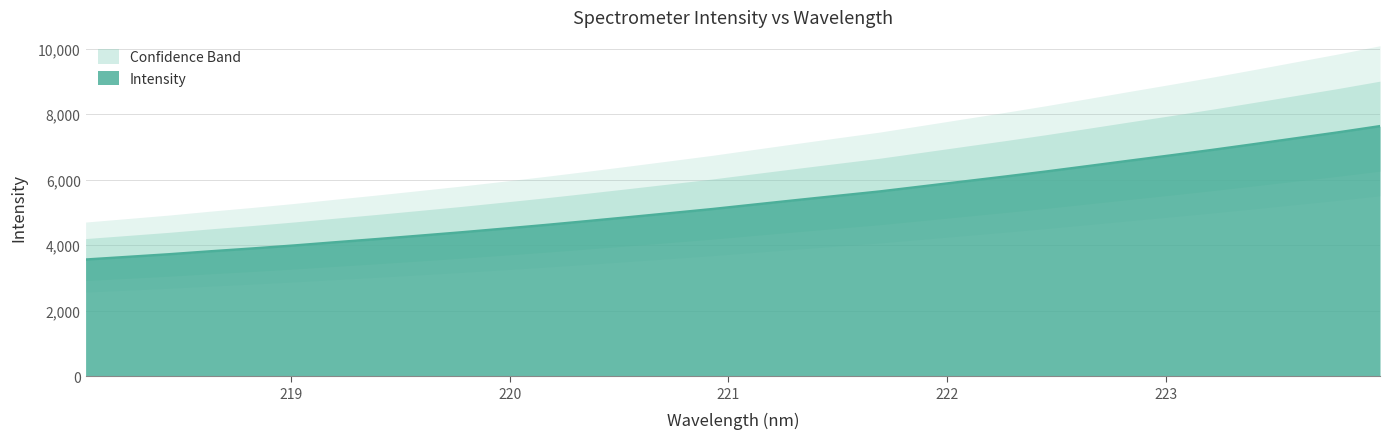

List the labels in order of value, smallest first.

218.0596, 218.2508, 218.442, 218.6332, 218.8244, 219.0156, 219.2067, 219.3979, 219.589, 219.7801, 219.9712, 220.1623, 220.3533, 220.5444, 220.7354, 220.9264, 221.1174, 221.3083, 221.4993, 221.6902, 221.8812, 222.0721, 222.263, 222.4538, 222.6447, 222.8355, 223.0264, 223.2172, 223.408, 223.5987, 223.7895, 223.9802